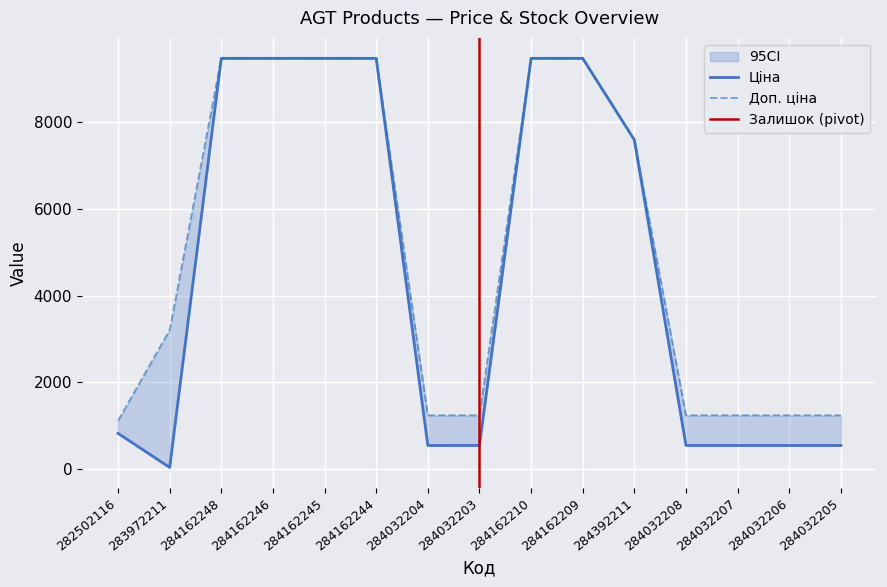

What is the total value across all series at 284162248?

18960.1